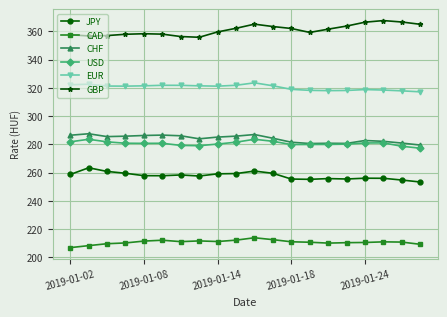

Is this an area chart (filled region under the line)?

No